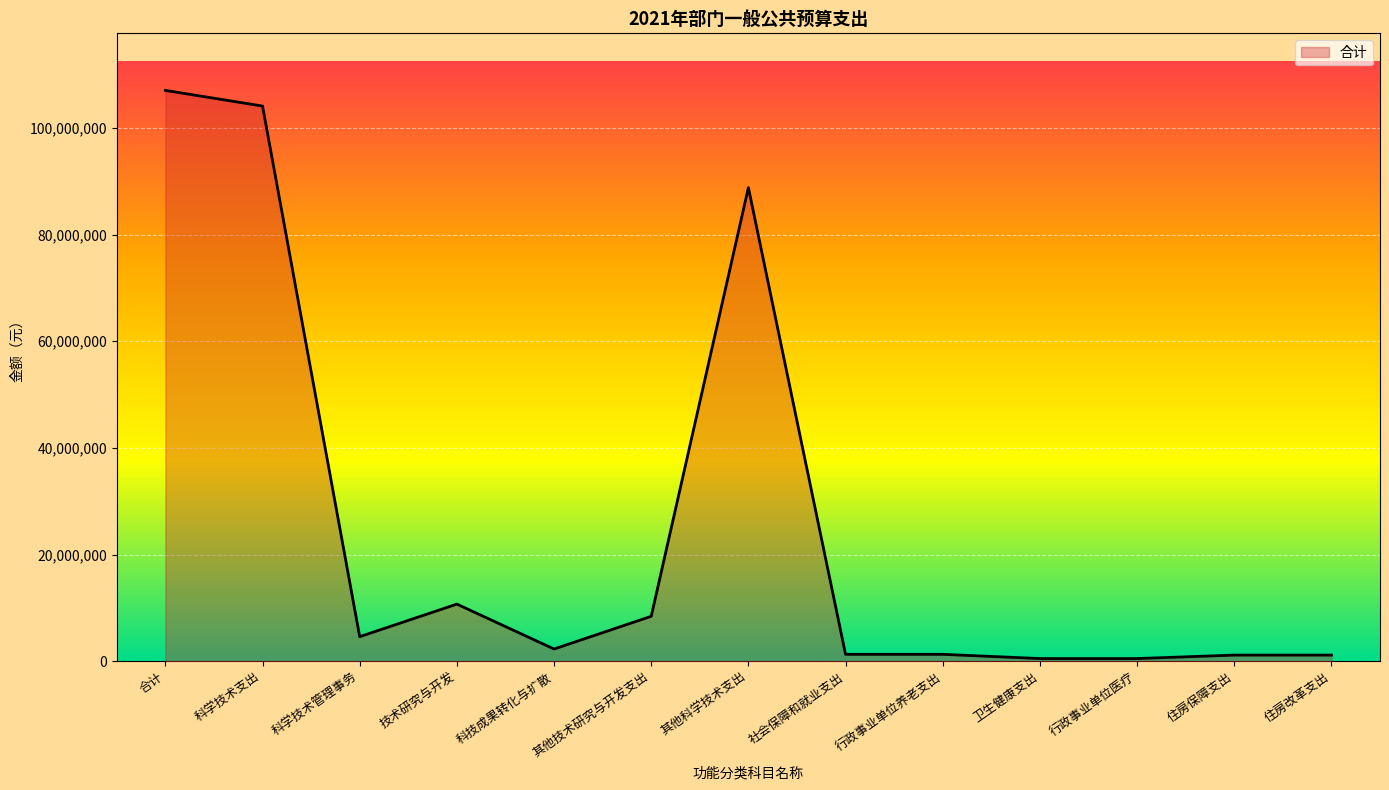

What position from the left is 技术研究与开发?

4